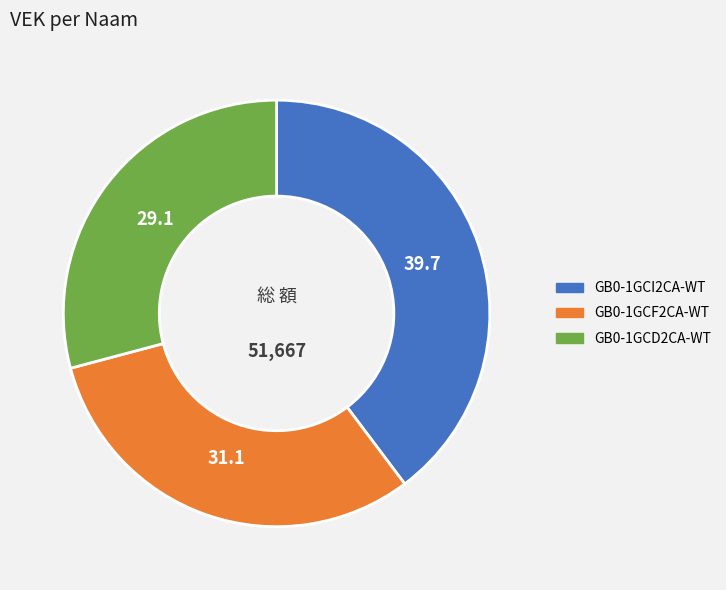

Approximately how many times larger is the value at GB0-1GCI2CA-WT compared to GB0-1GCF2CA-WT?

1.3